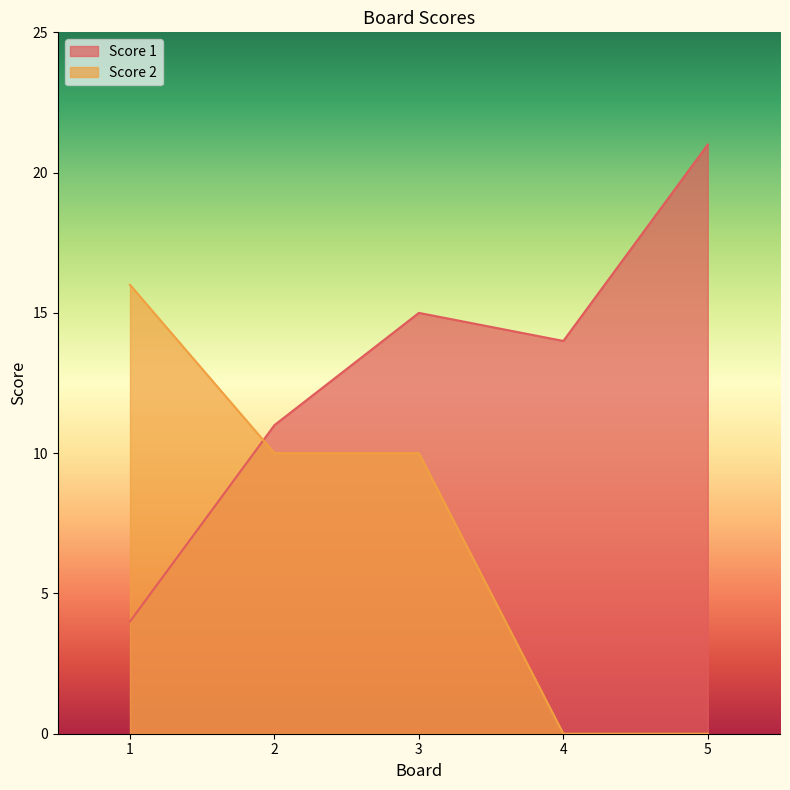

True or false: Score 2 has a value of 0 at 5.

True